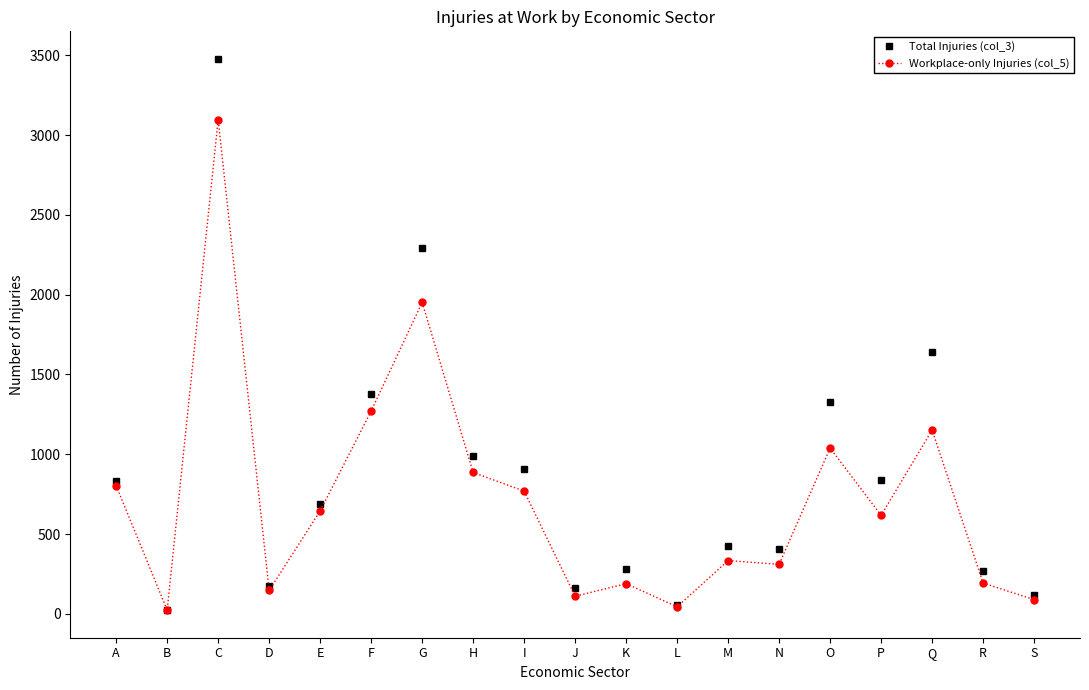

Which series changed the most between I and N?

Total Injuries (col_3)